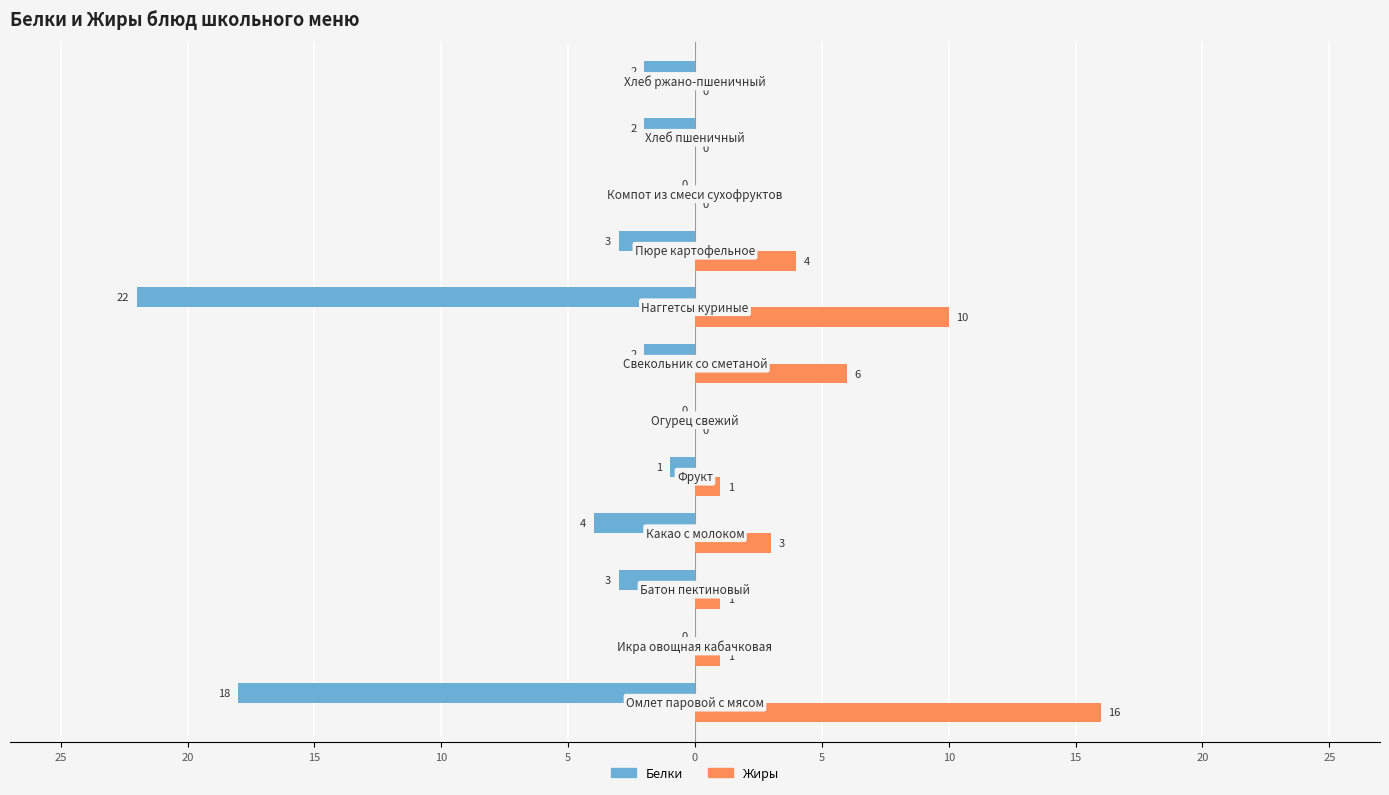

What are all the series names shown in the legend?

Белки, Жиры